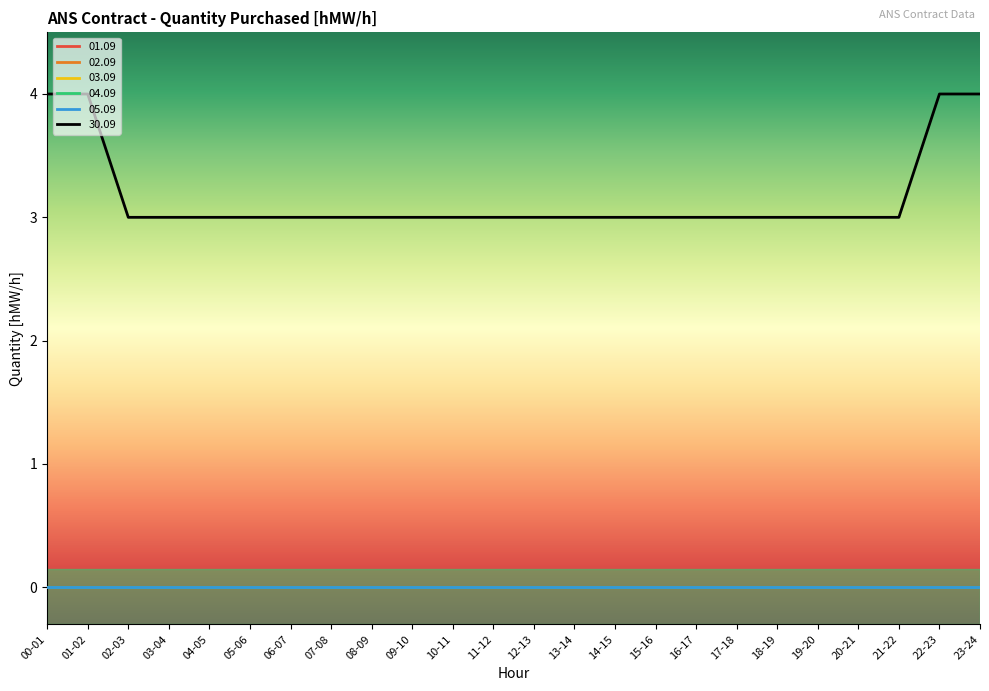

Rank the series by their maximum value, from highest to lowest.

30.09, 01.09, 02.09, 03.09, 04.09, 05.09